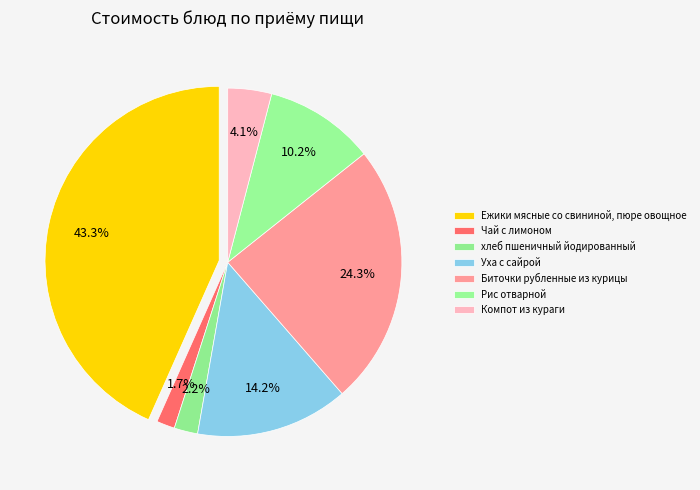

Is it true that Компот из кураги is 4% of the pie?

True